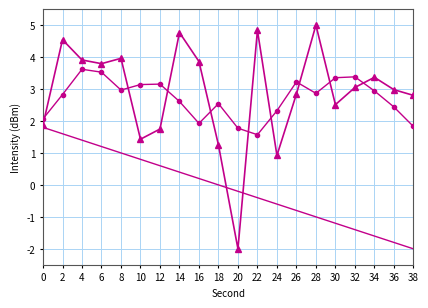

What is the difference between the highest and lowest values at 6?

2.6